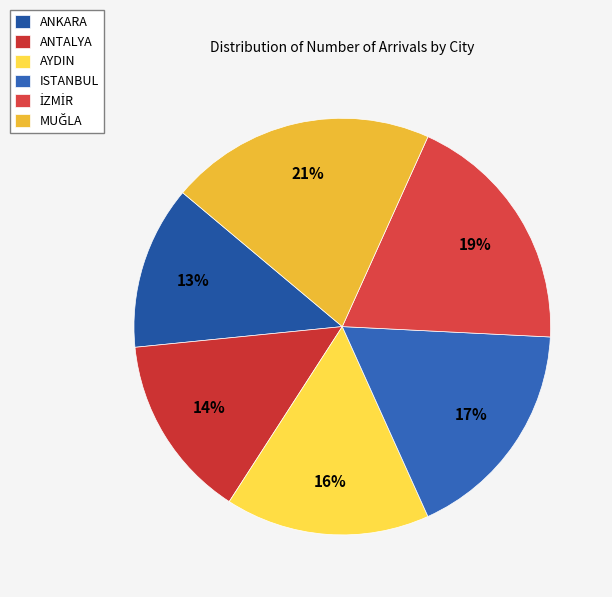

Count the number of slices in the pie.

6